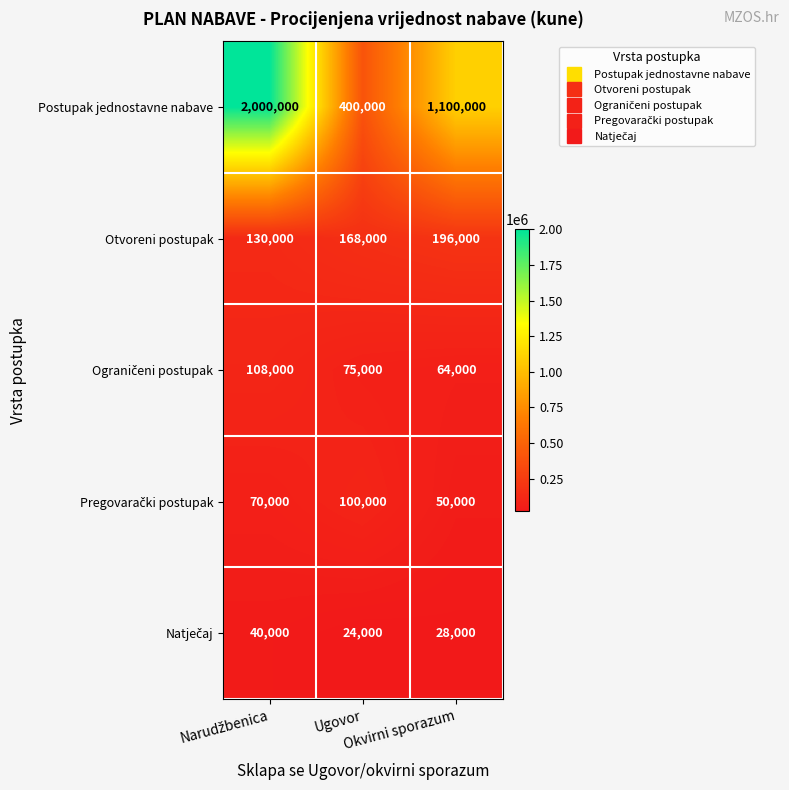

Which series has the largest range (max minus min)?

Postupak jednostavne nabave